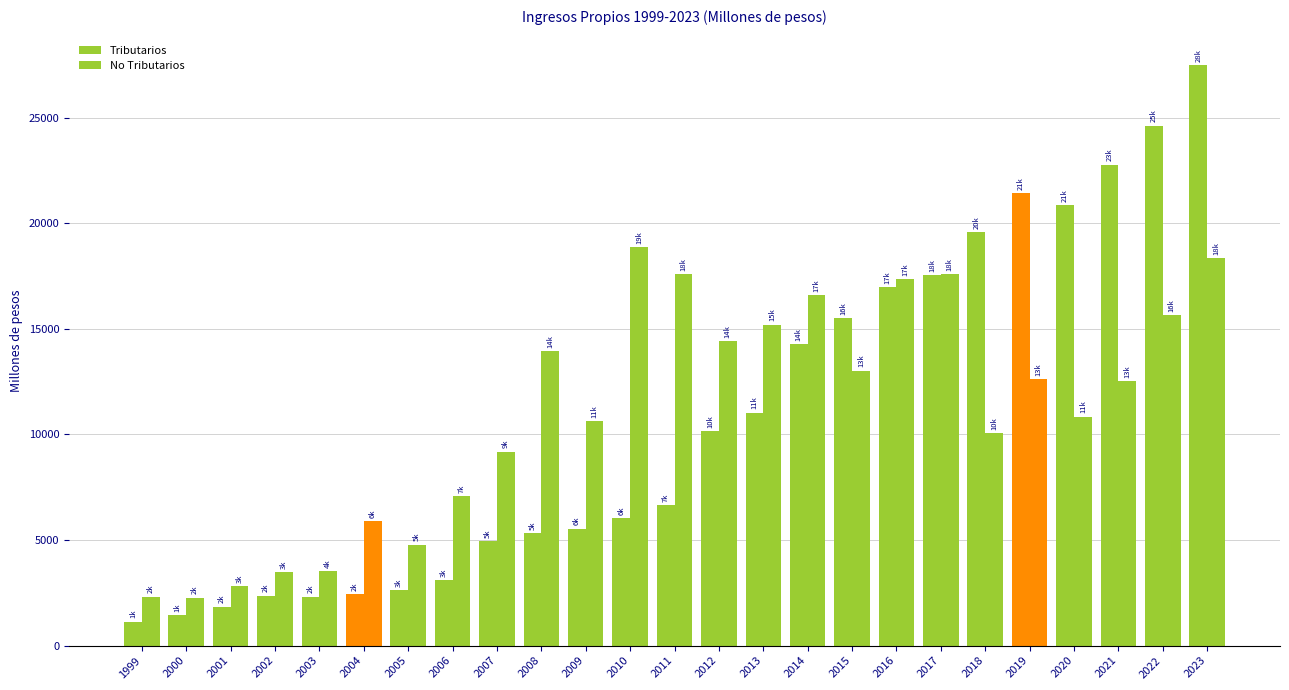

How many groups of bars are there?

25